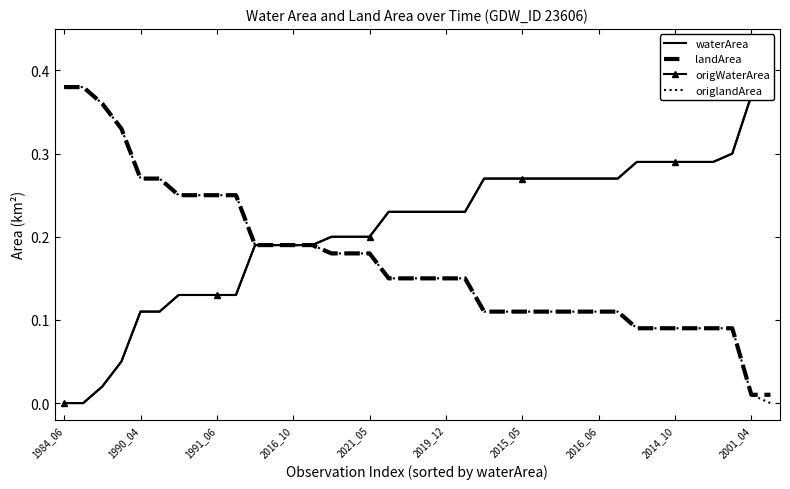

At how many categories does at least one series exceed 0?

38